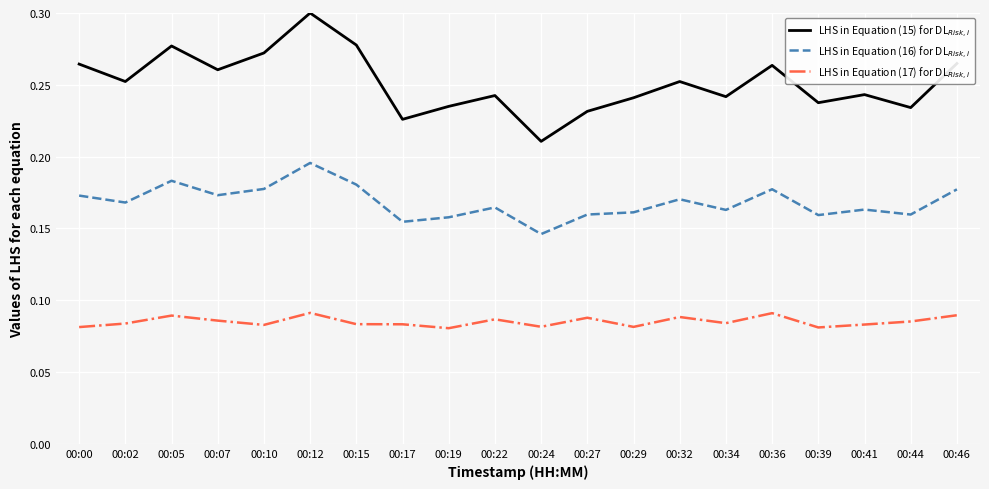

Which label corresponds to the largest value in the chart?

00:12